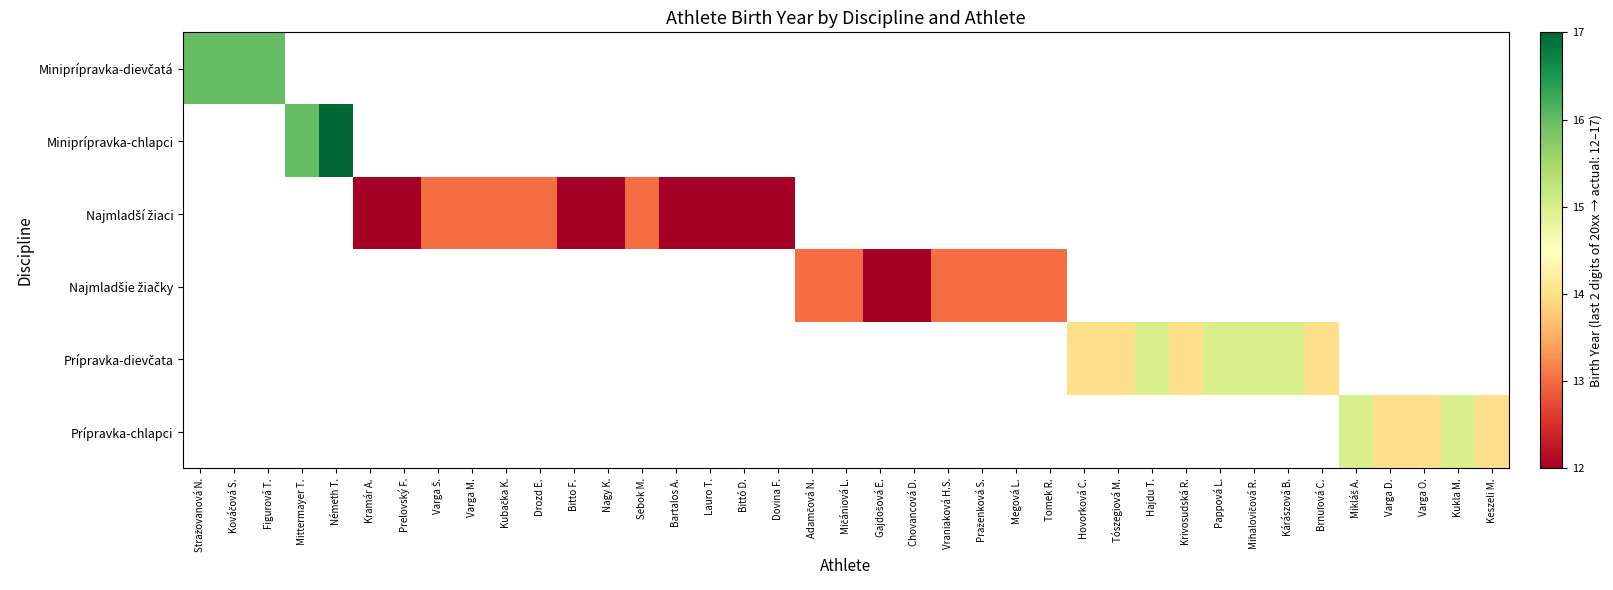

What is the minimum value shown in the chart?

12.0